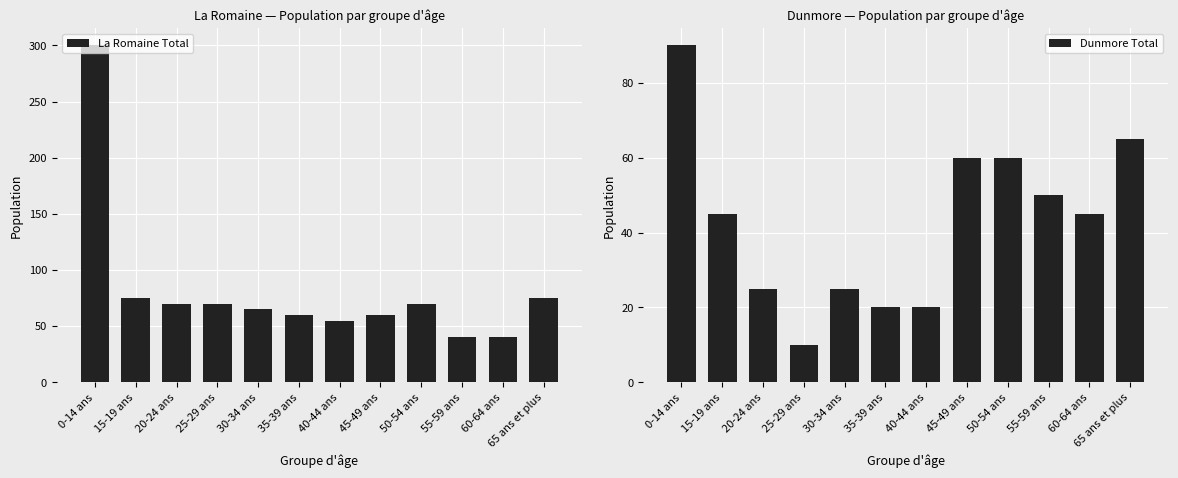

What is the difference between the second highest and minimum values in the La Romaine Total series?

35